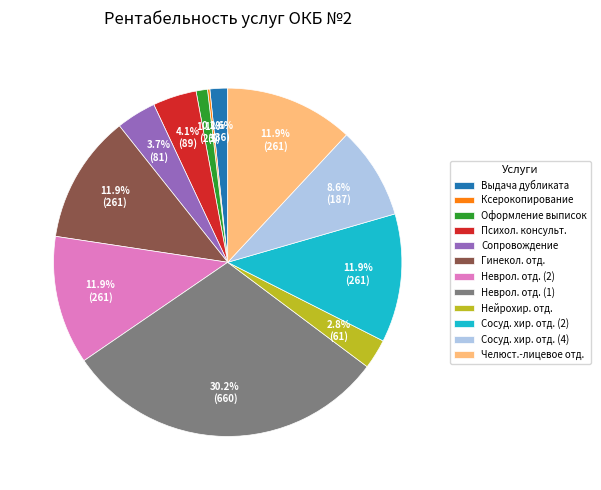

What is the ratio of the value at Неврол. отд. (2) to the value at Сосуд. хир. отд. (2)?

1.0